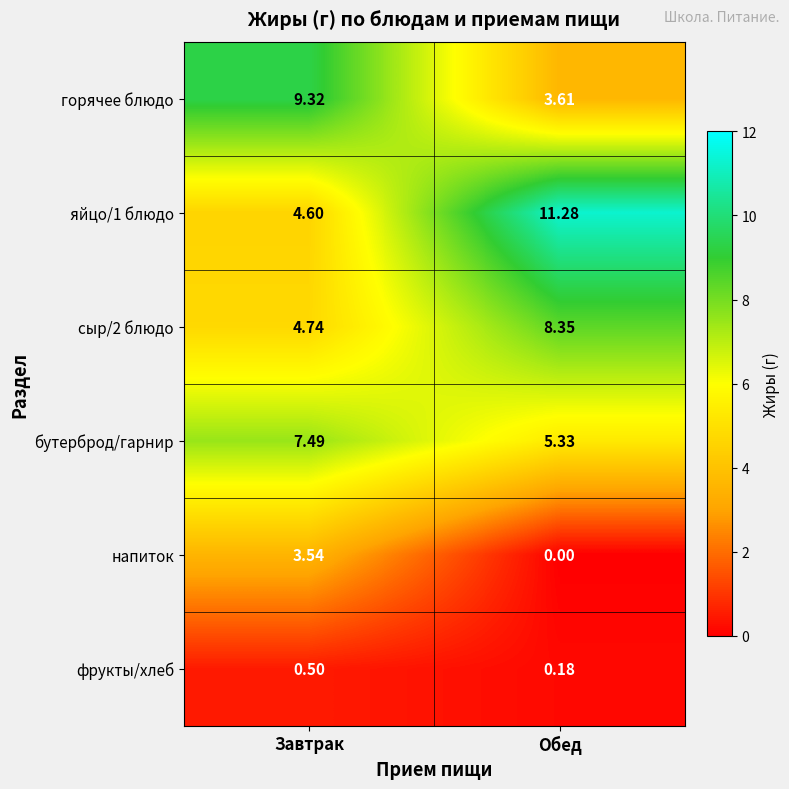

Where is горячее блюдо nearest to the value 6?

Обед